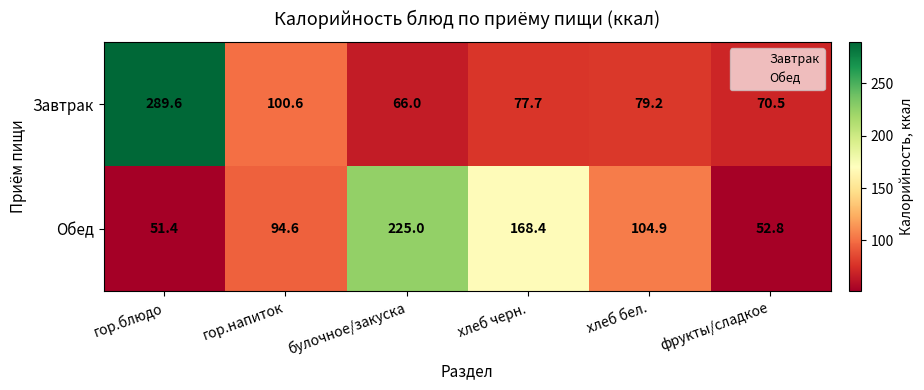

What is the greatest value displayed?

289.6